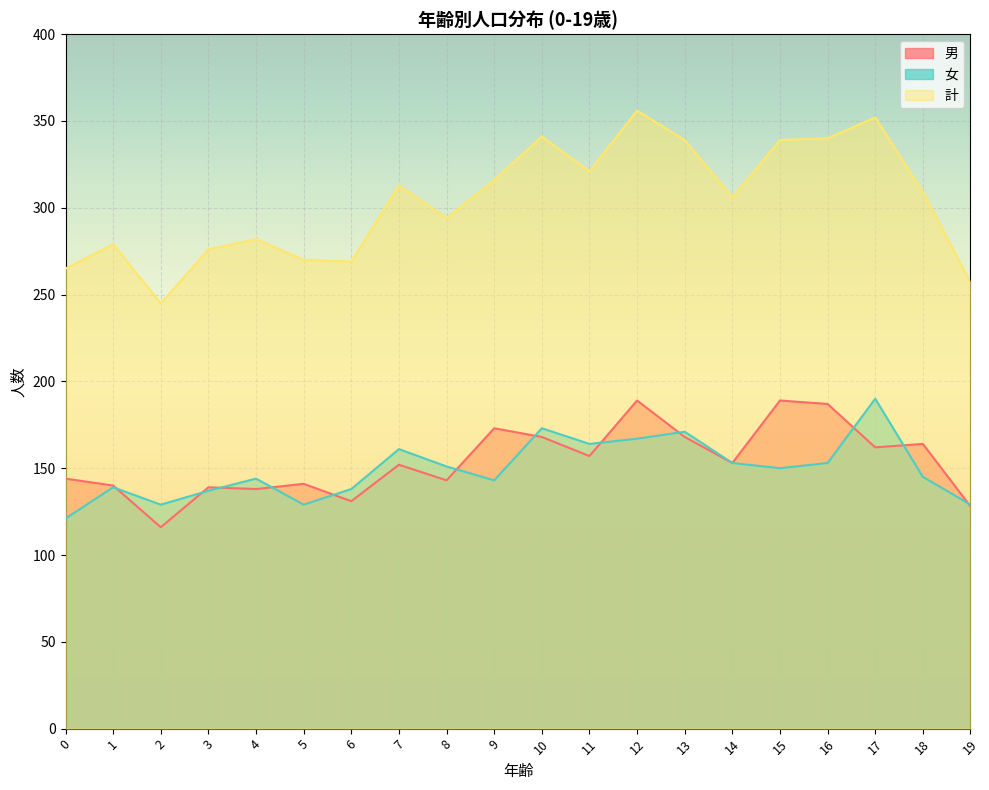

What are all the series names shown in the legend?

男, 女, 計